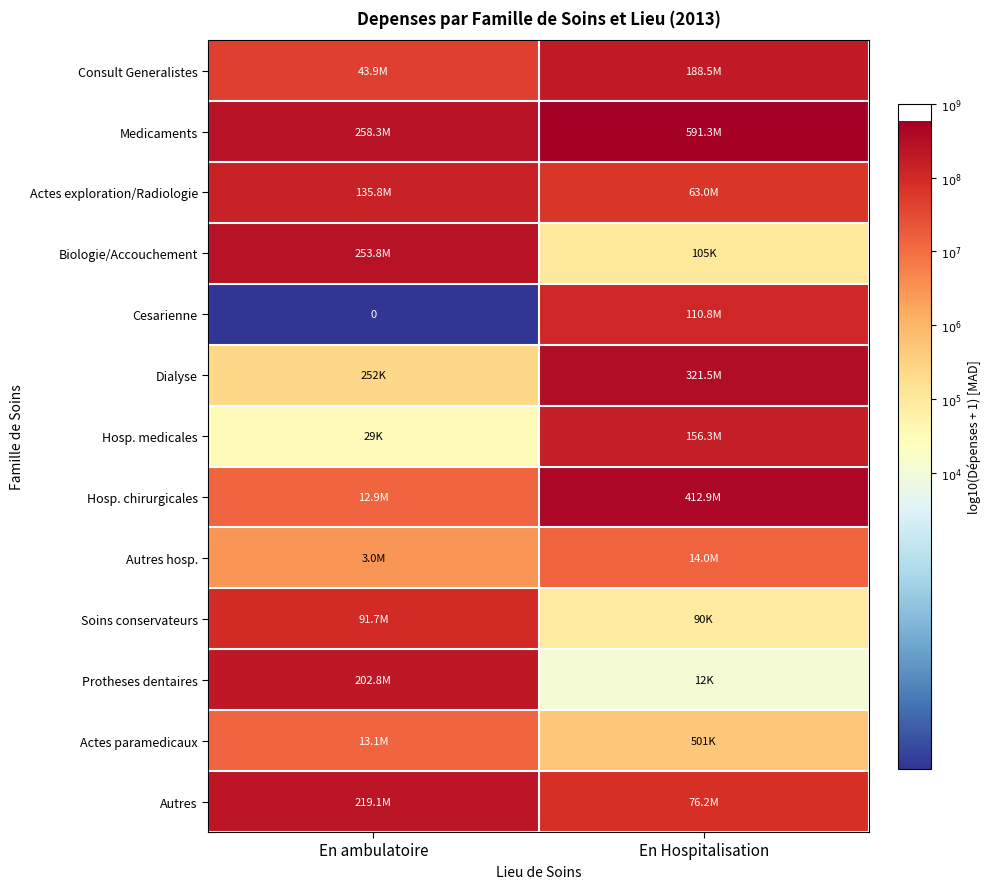

At how many categories does at least one series exceed 7?

2